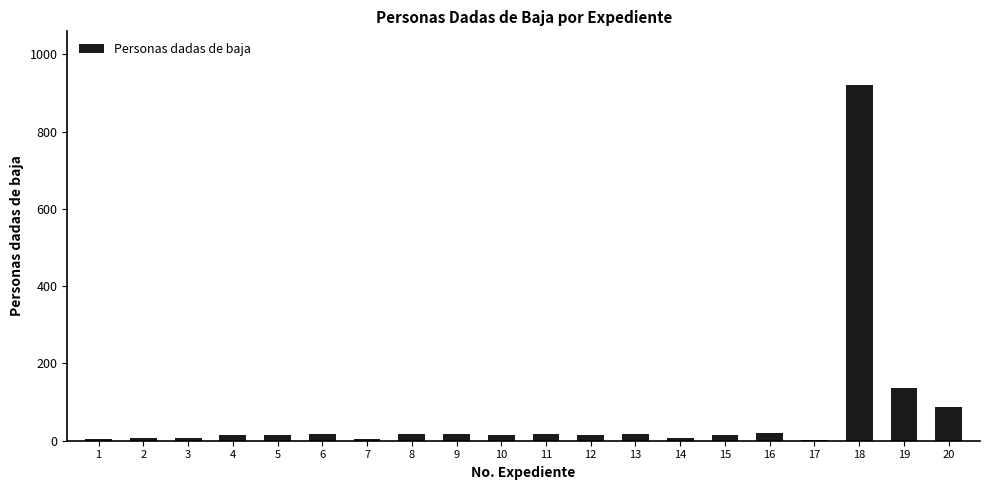

The value at 19 is 185. True or false?

False